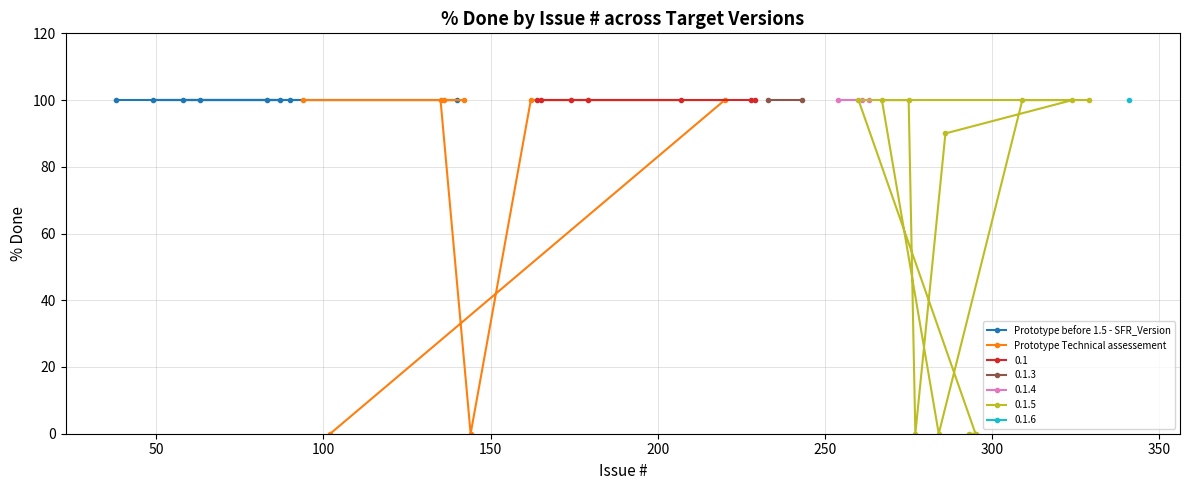

What is the value of the Prototype before 1.5 - SFR_Version point at the 6th from the left?

100